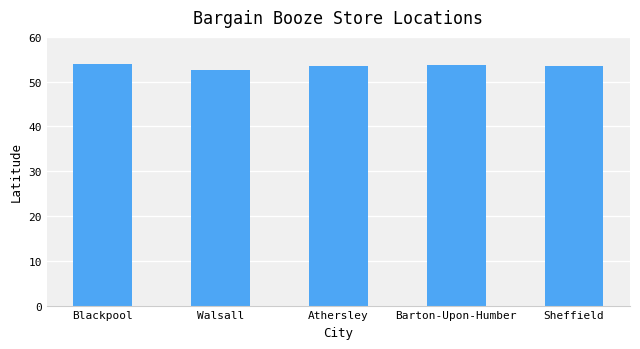

What is the average value?

53.4